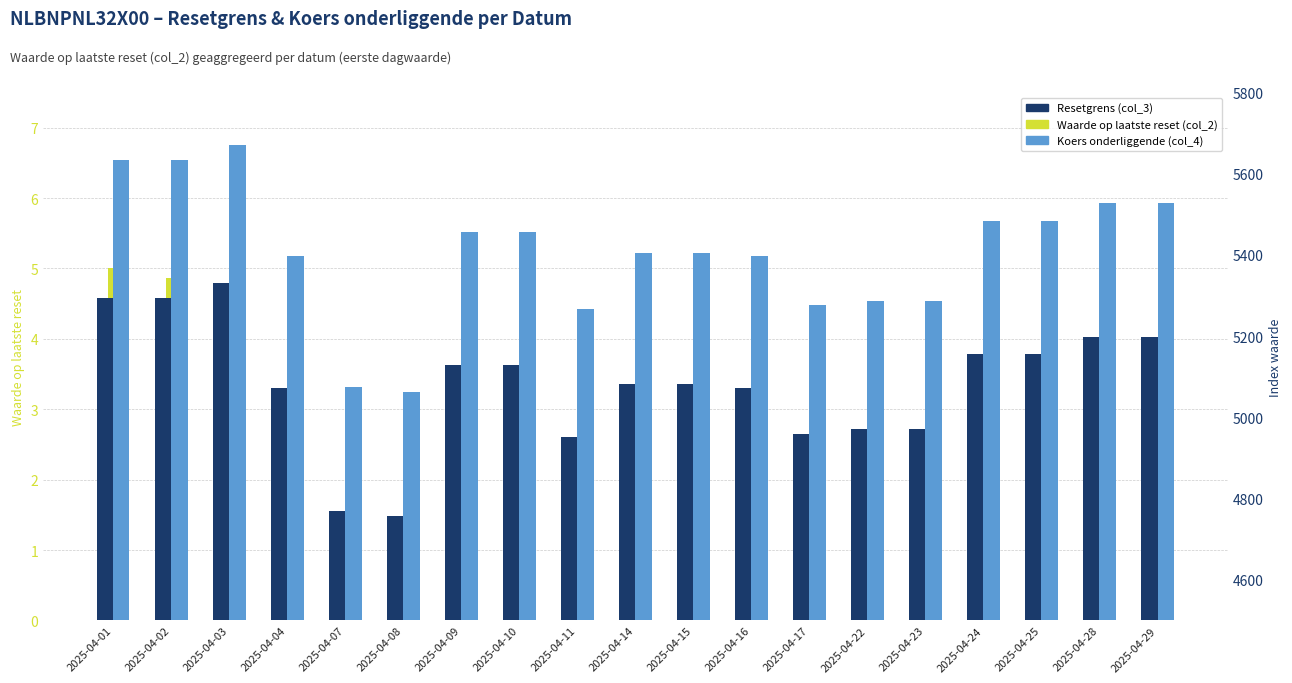

What is the lowest value of the Resetgrens (col_3) series?

4758.5